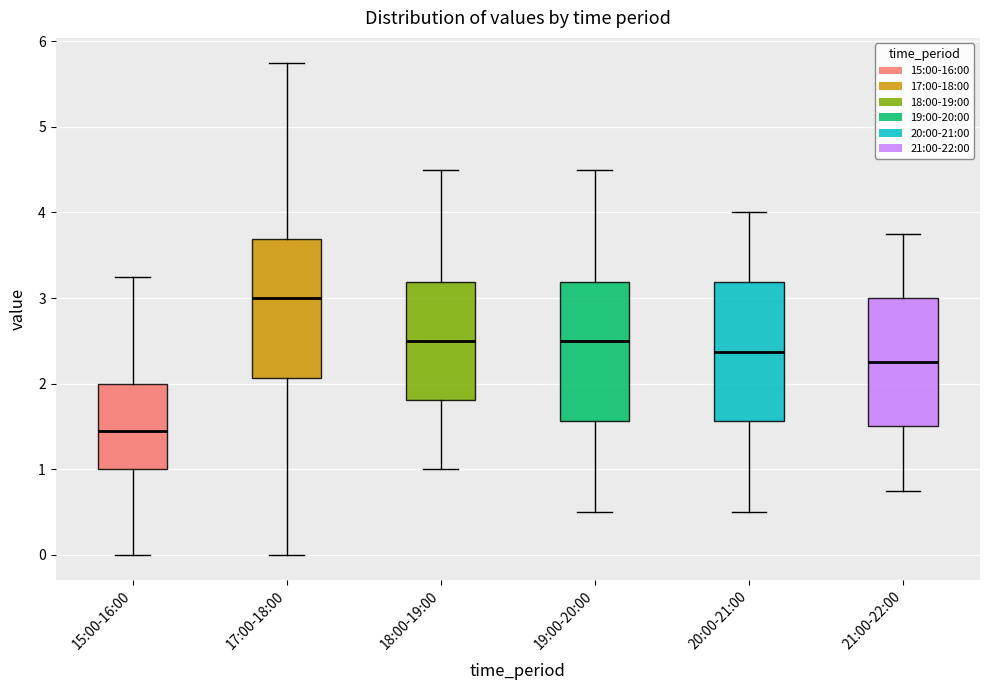

Where does the median line of the box for 17:00-18:00 sit on the y-axis? The values are not printed on the chart, so give them approximately, as read against the axis.

3.0